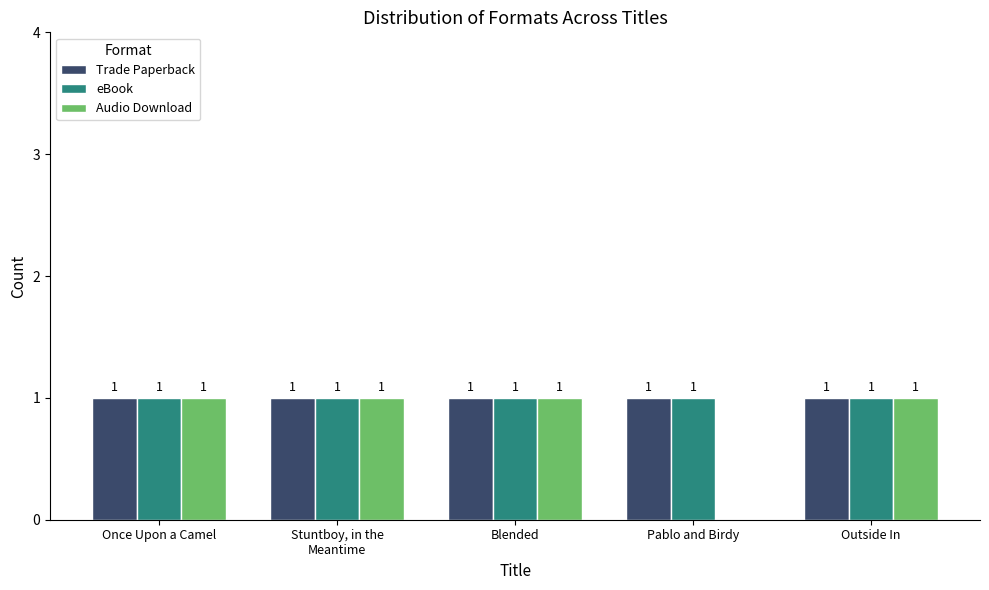

Between Pablo and Birdy and Outside In, which series saw the biggest shift?

Audio Download